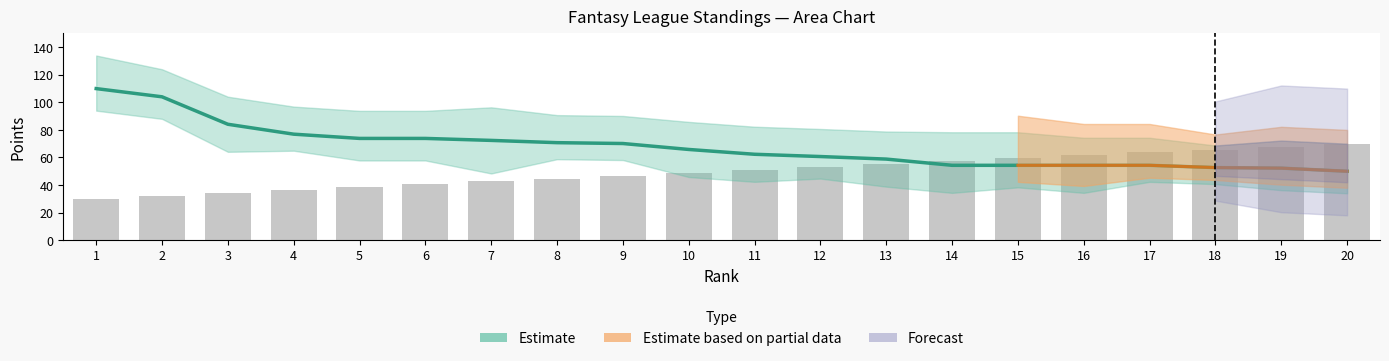

What is the value of the 13th bar from the left?

58.8